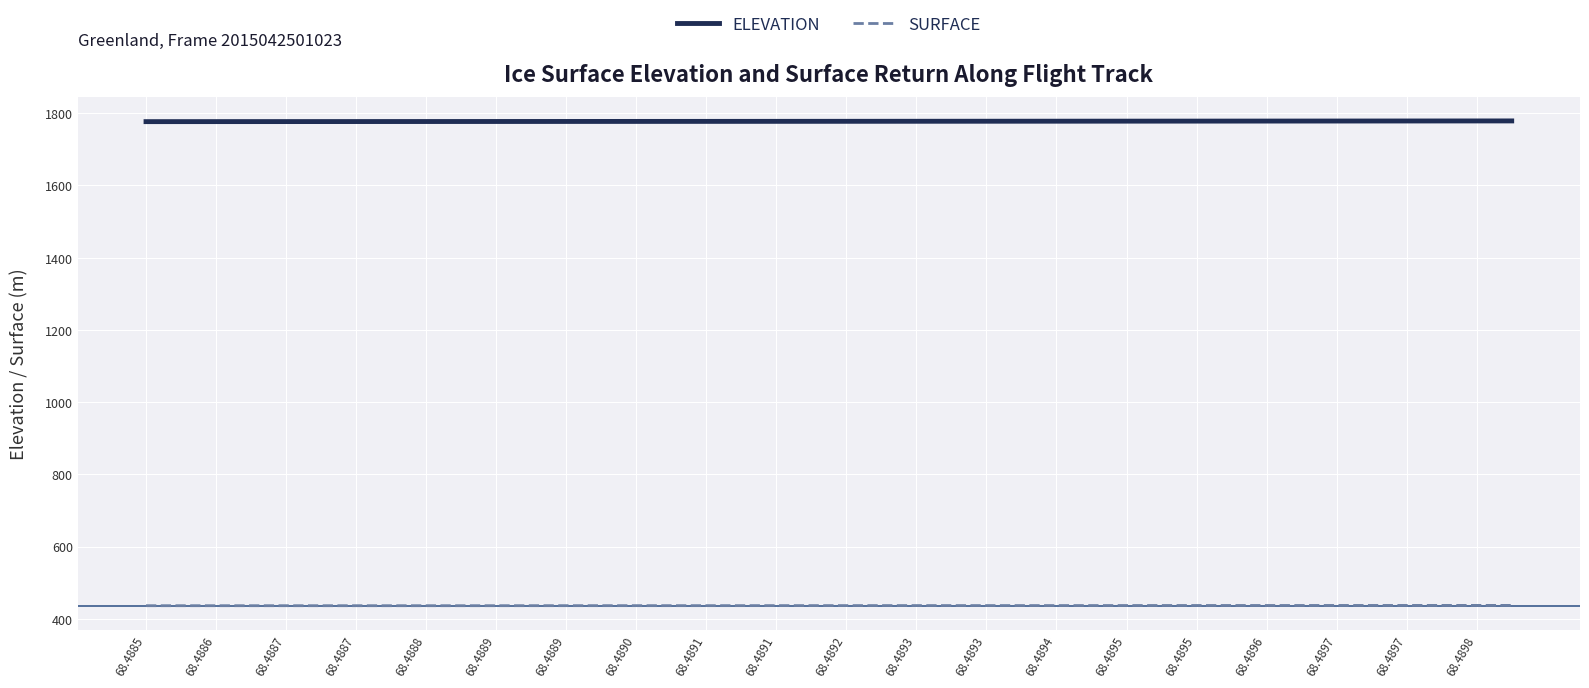

What is the lowest value of the ELEVATION series?

1776.7